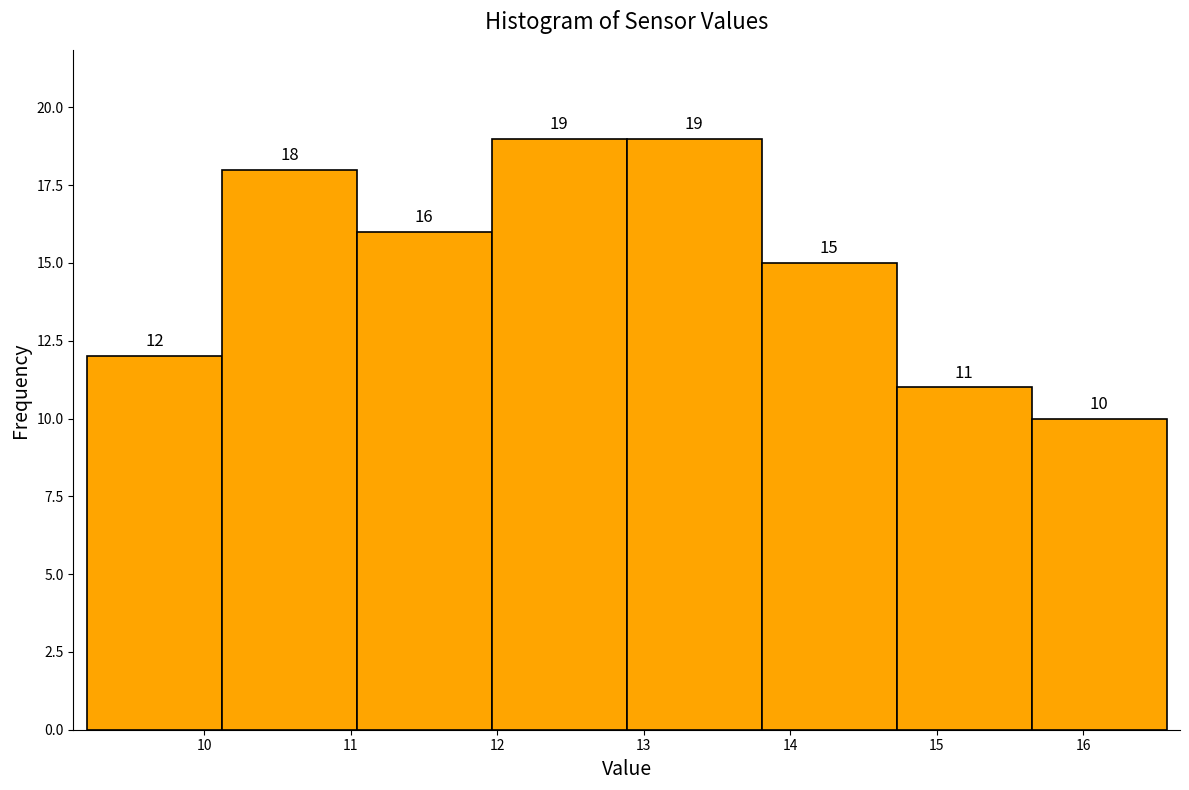

Reading left to right, list every bar in this chart as the range it spans on the x-axis followed by its height. The bar edges are not printed on the chart, so give them approximately, as read against the axis.

9.2 to 10.1: 12
10.1 to 11.0: 18
11.0 to 12.0: 16
12.0 to 12.9: 19
12.9 to 13.8: 19
13.8 to 14.7: 15
14.7 to 15.6: 11
15.6 to 16.6: 10